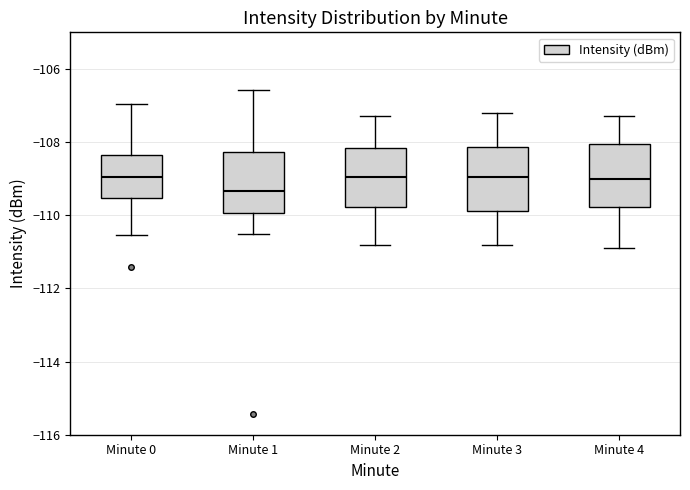

Reading left to right, transcribe this box plot: for each box, give where its median line is, the range the box spans, and where its two whiskers end, as read against the y-axis. The values are not printed on the chart, so give them approximately, as read against the axis.

Minute 0: median -109.0, box -109.6 to -108.4, whiskers -110.6 to -107.0
Minute 1: median -109.4, box -110.0 to -108.2, whiskers -110.4 to -106.6
Minute 2: median -109.0, box -109.8 to -108.2, whiskers -110.8 to -107.2
Minute 3: median -109.0, box -109.8 to -108.2, whiskers -110.8 to -107.2
Minute 4: median -109.0, box -109.8 to -108.0, whiskers -110.8 to -107.2